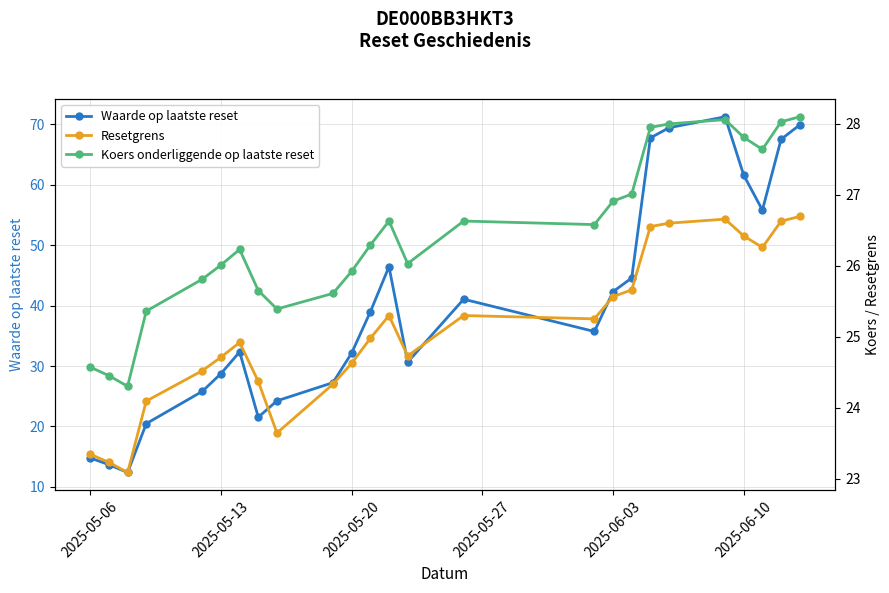

Does the chart have visible grid lines?

Yes